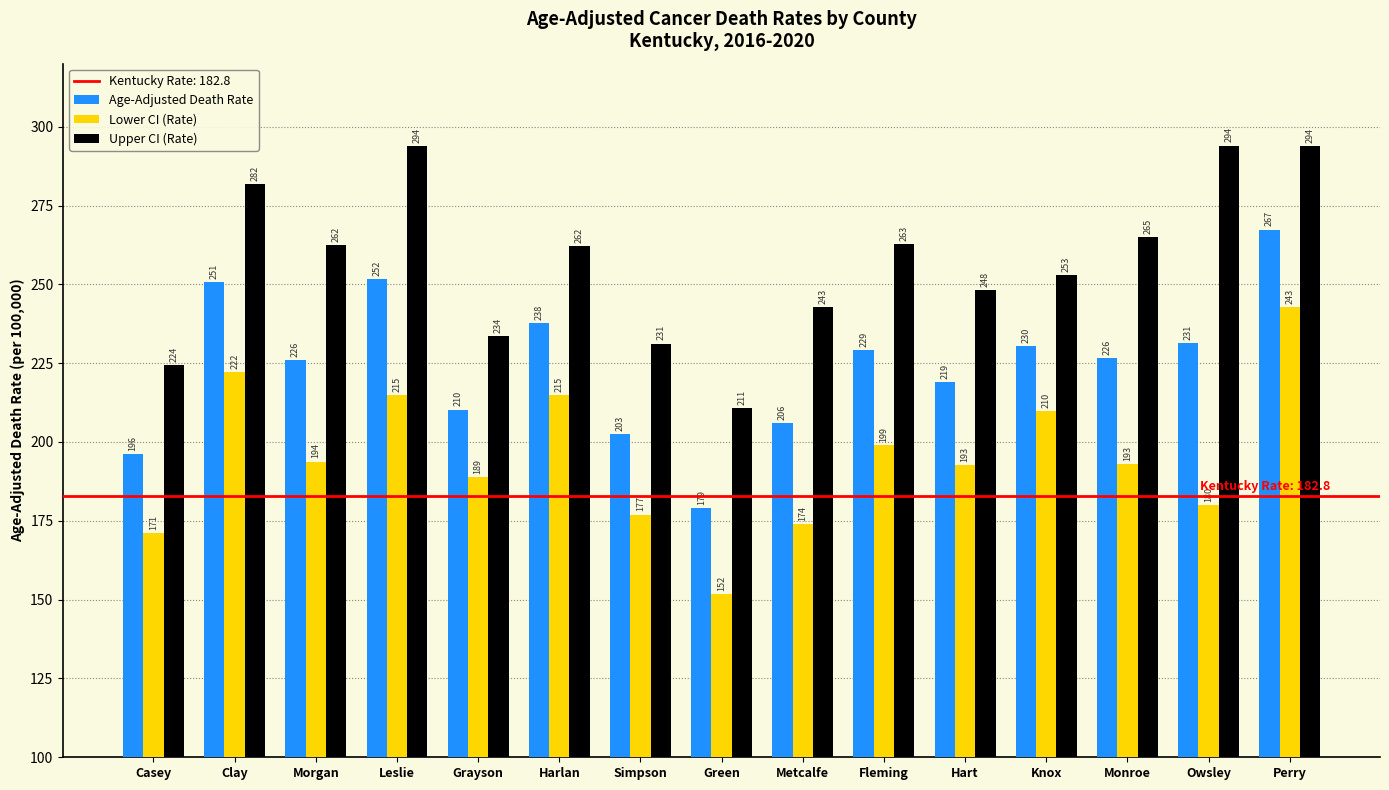

What is the label of the 7th bar from the left?

Simpson